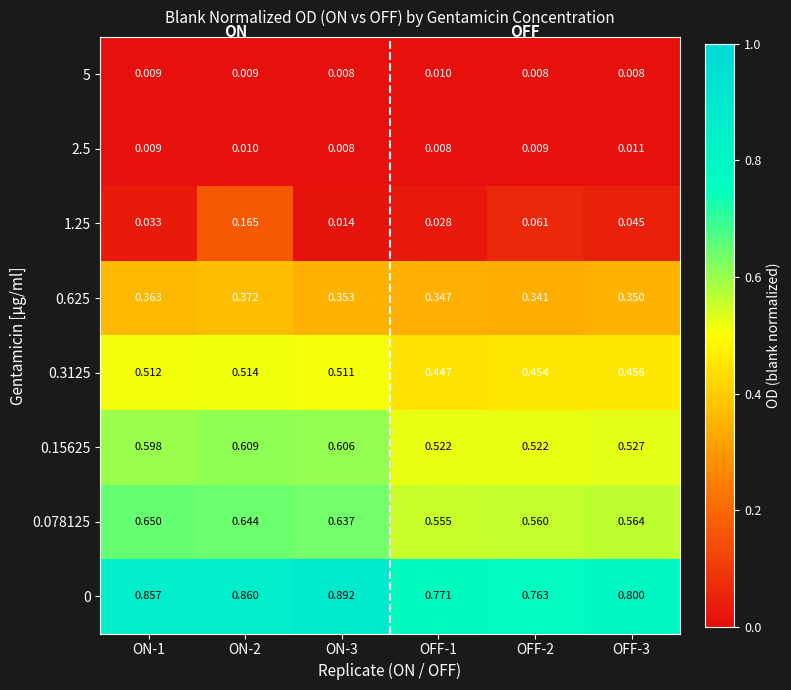

Between ON-2 and ON-3, which series saw the biggest shift?

1.25